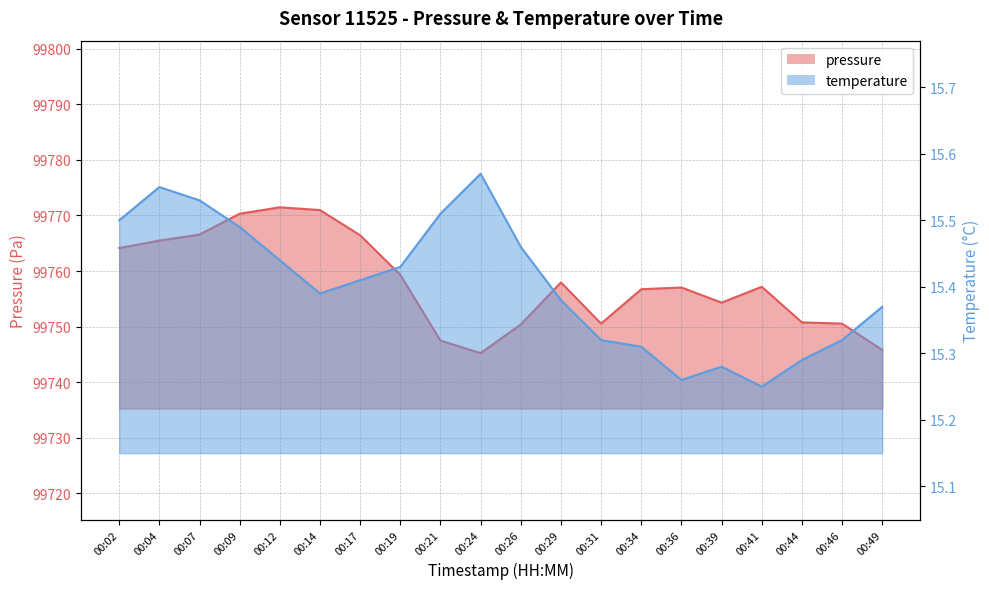

True or false: pressure and temperature intersect in this chart.

False